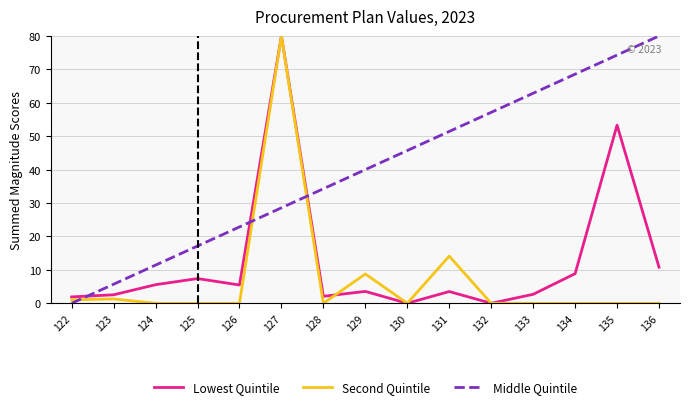

Which series changed the most between 132 and 136?

Middle Quintile